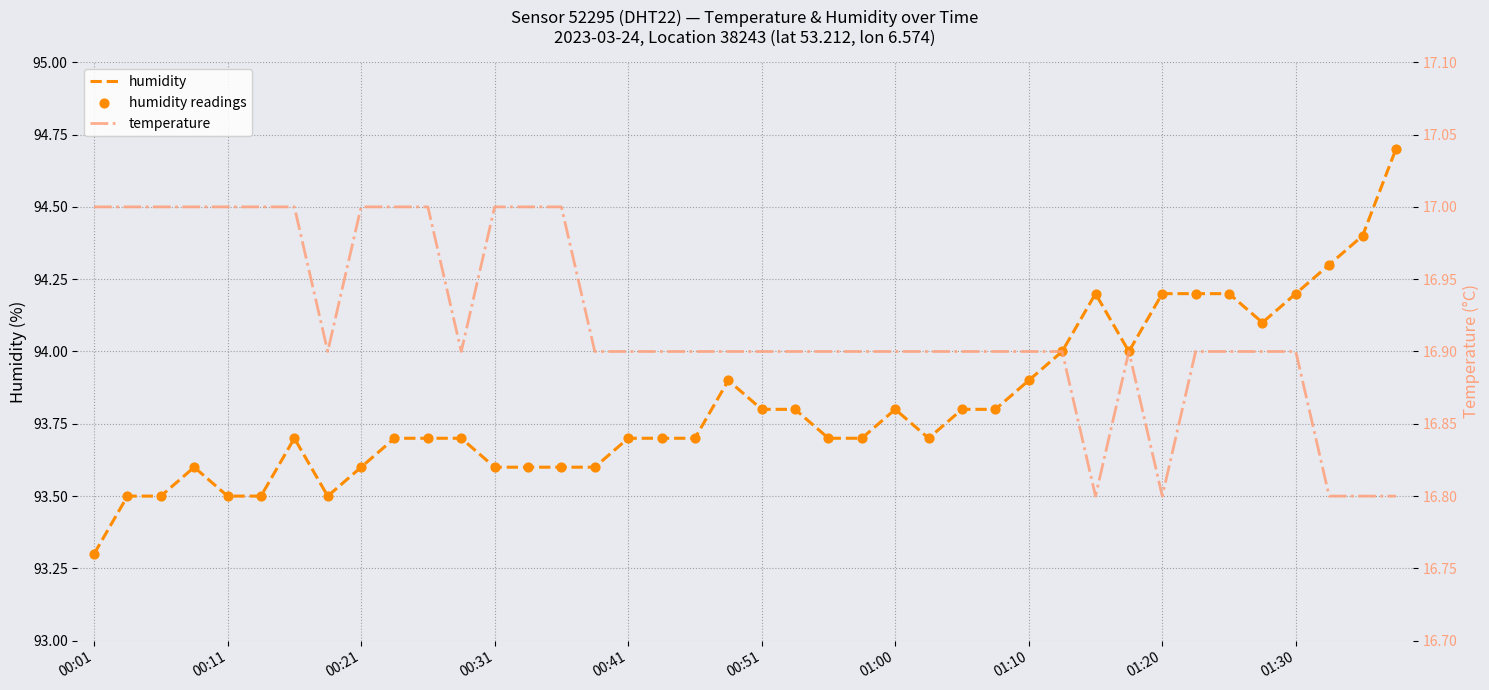

What is the total value across all series at 33?

205.3